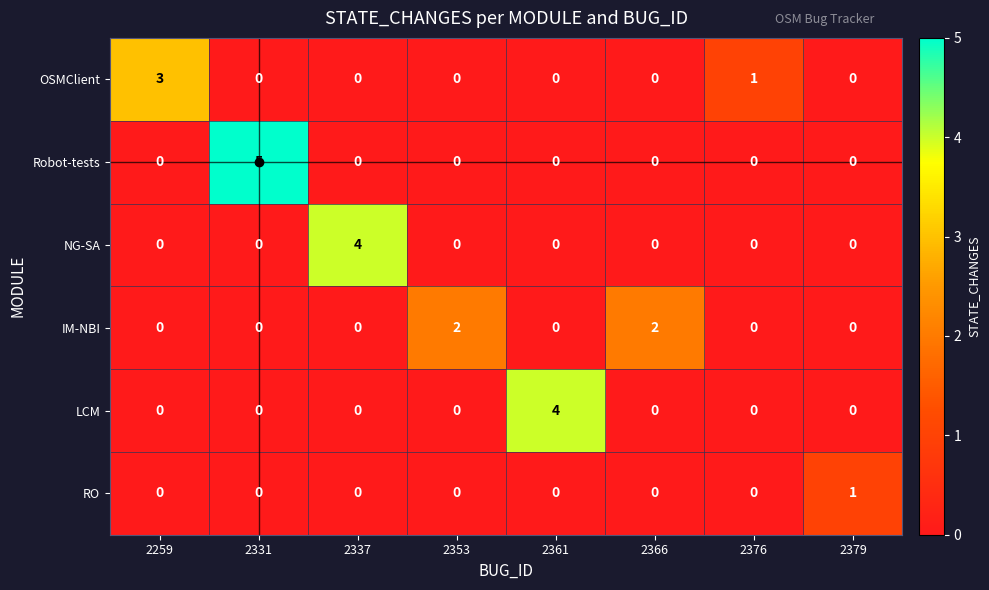

What is the highest value of the NG-SA series?

4